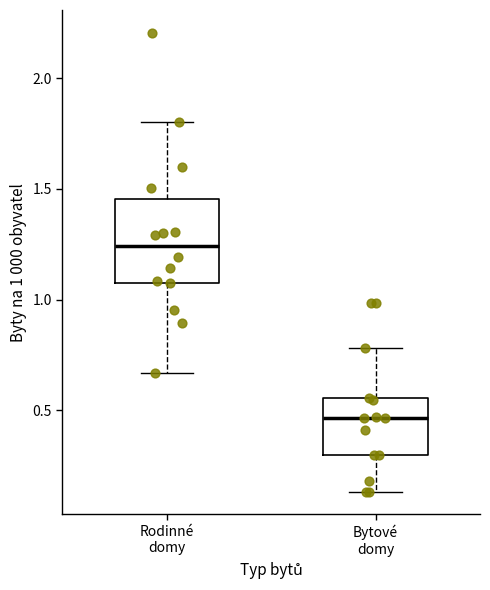

Which box has the lowest median line?

Bytové domy